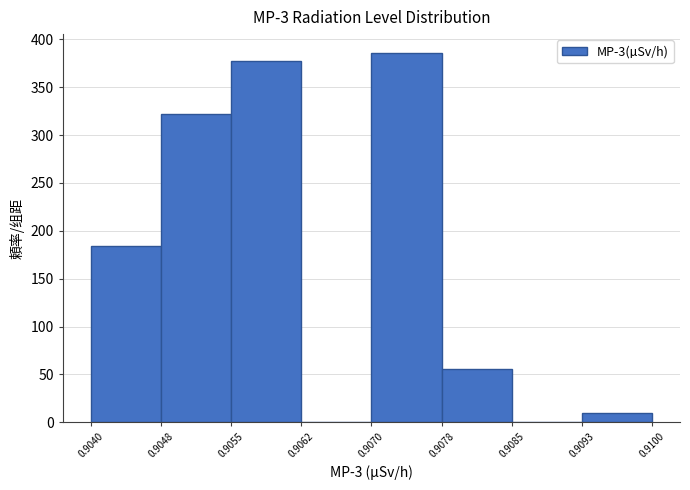

Over which range of the x-axis is the bar tallest?

0.9070 to 0.9078